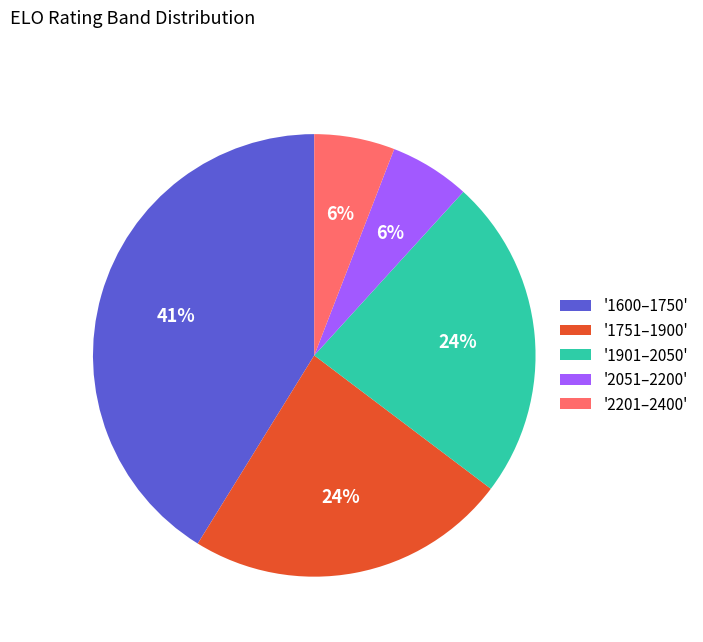

To the nearest percent, what is the average slice percentage?

20%